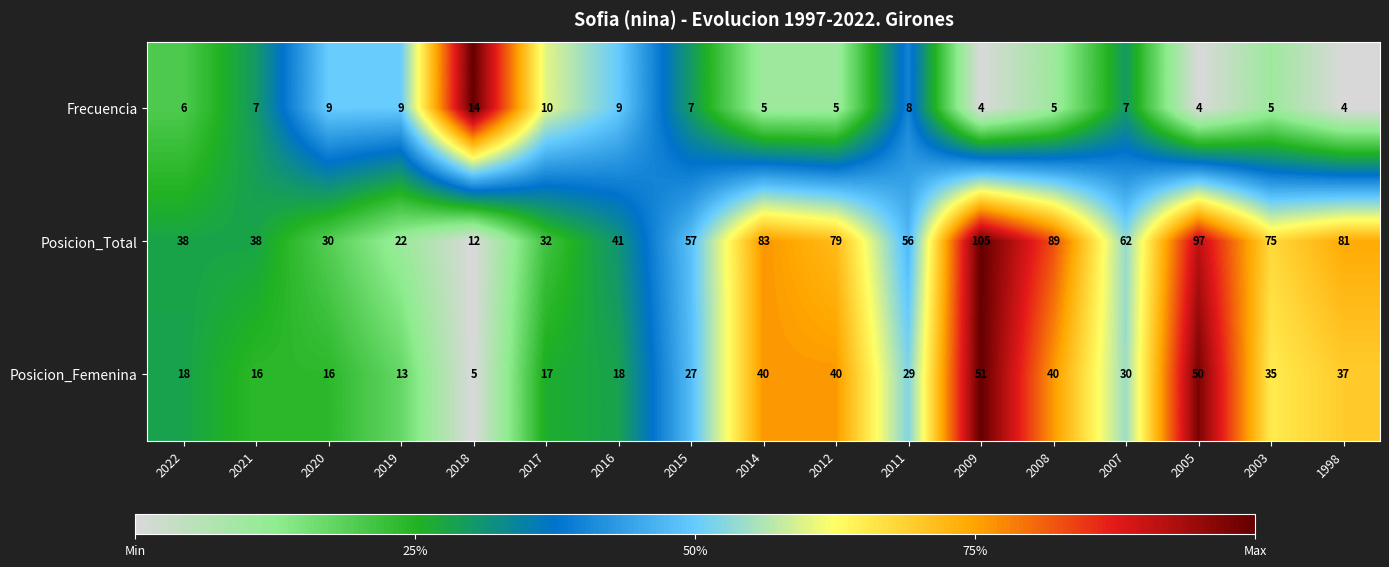

Which category has the highest value across all series?

2009